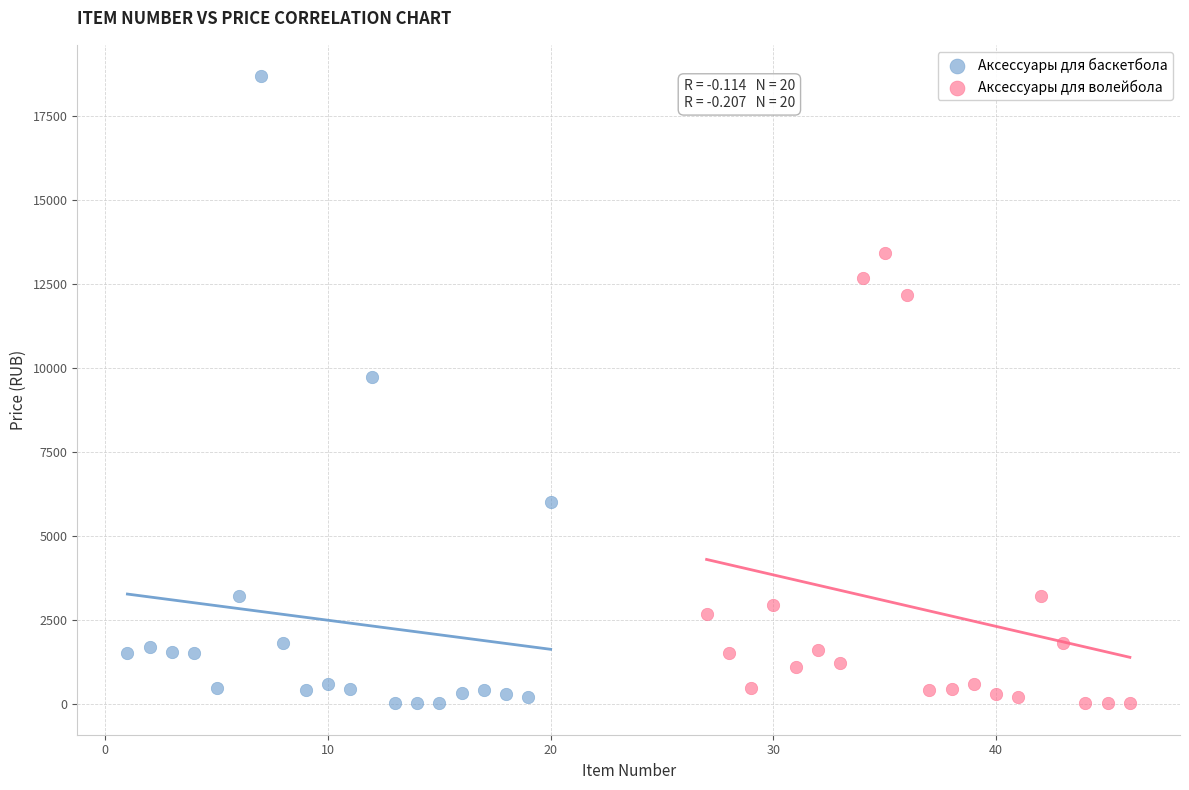

Which series has the largest Y range (max minus min)?

Аксессуары для баскетбола